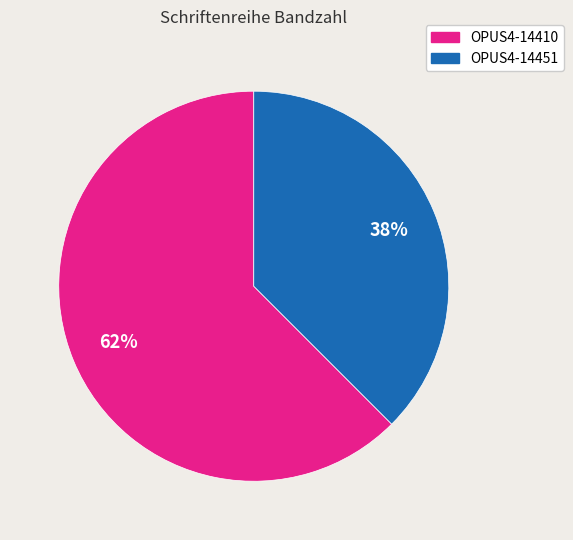

Which category accounts for the majority?

OPUS4-14410